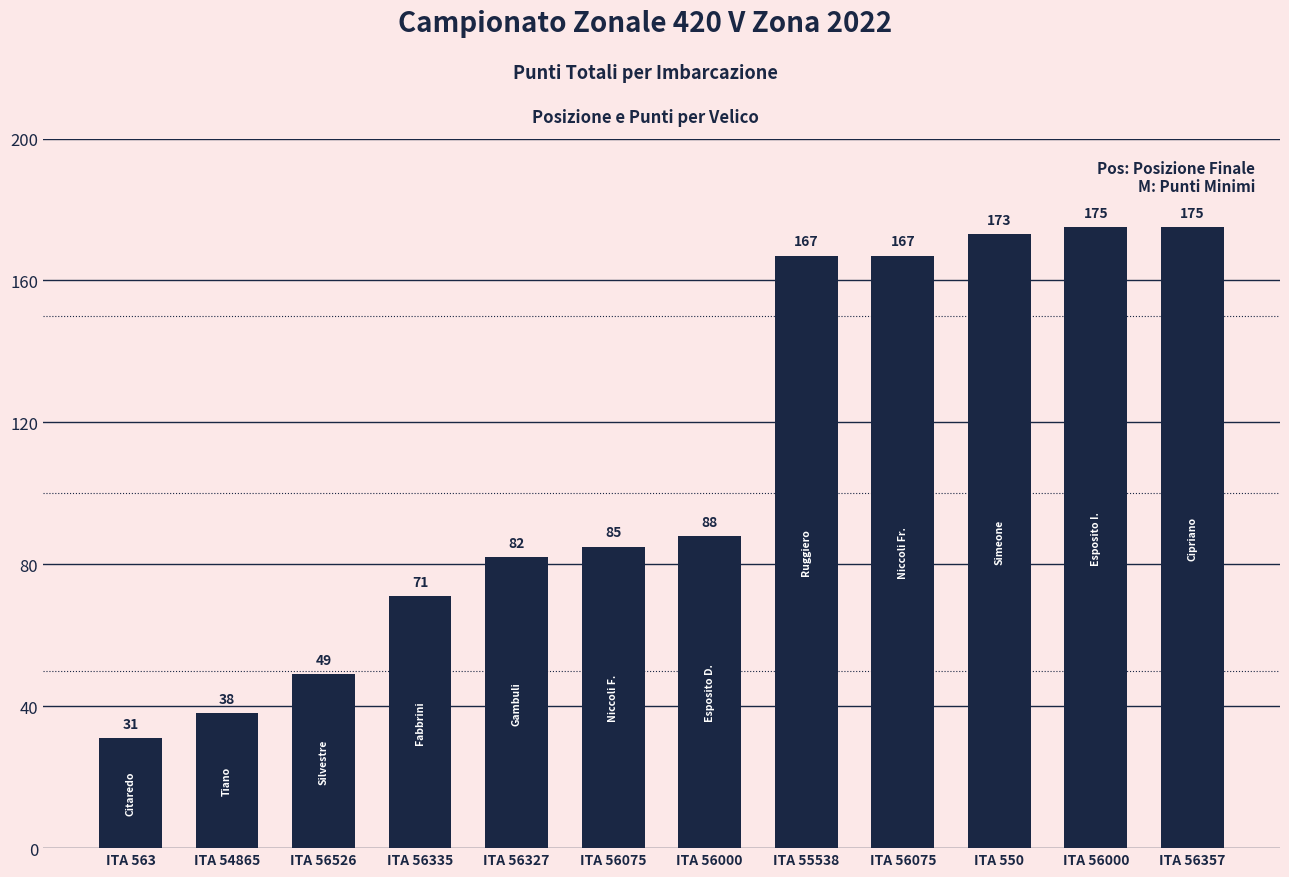

What is the difference between the maximum and minimum values?

144